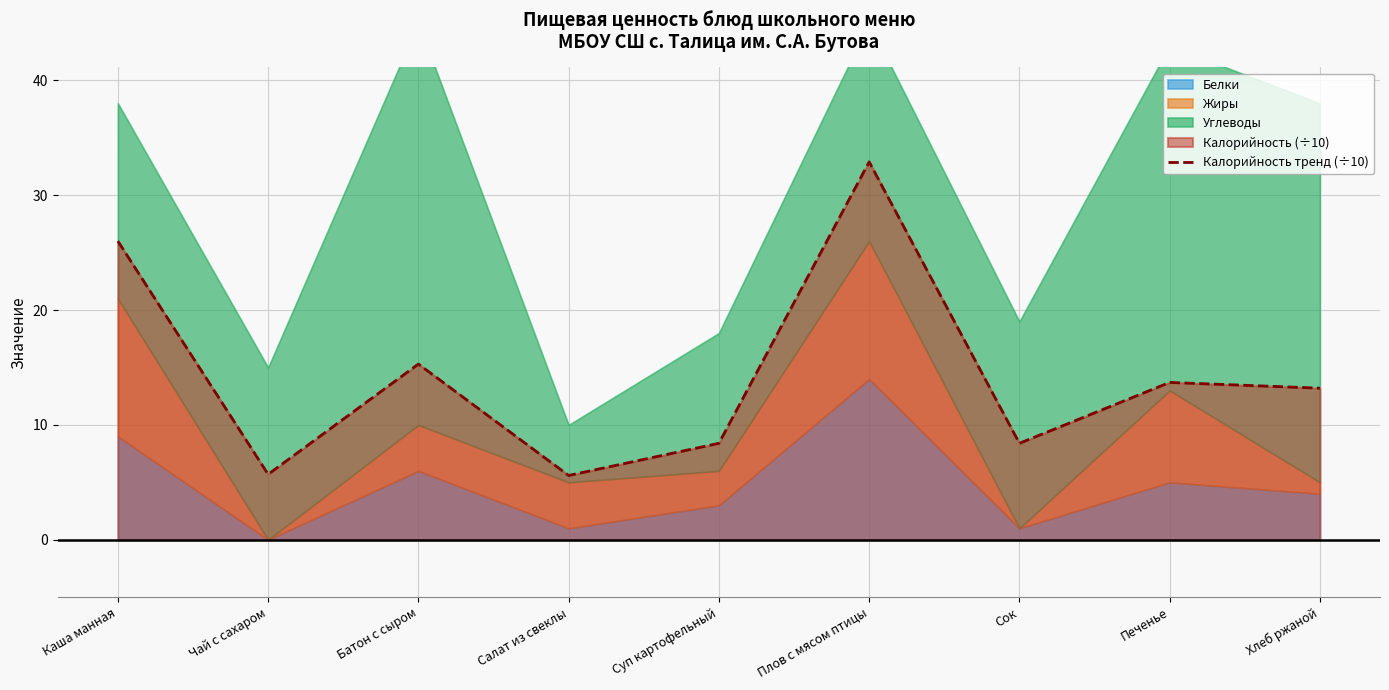

What is the lowest value of the Калорийность тренд (÷10) series?

5.6